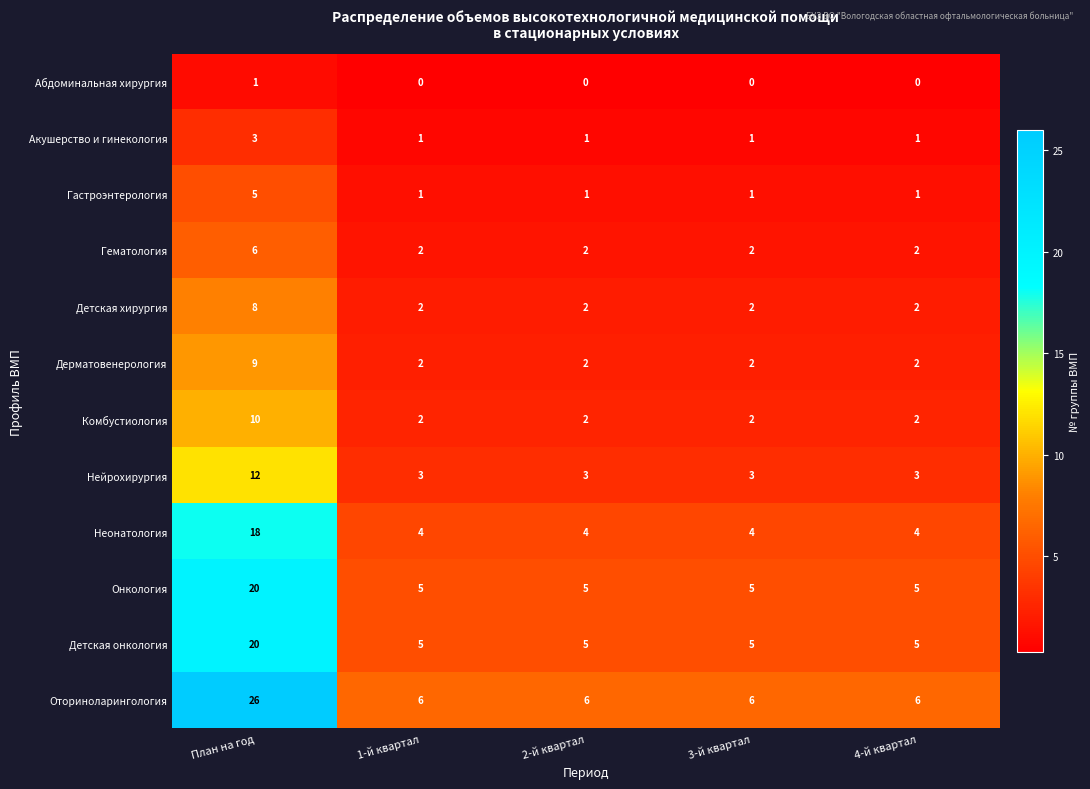

What is the maximum value shown in the chart?

26